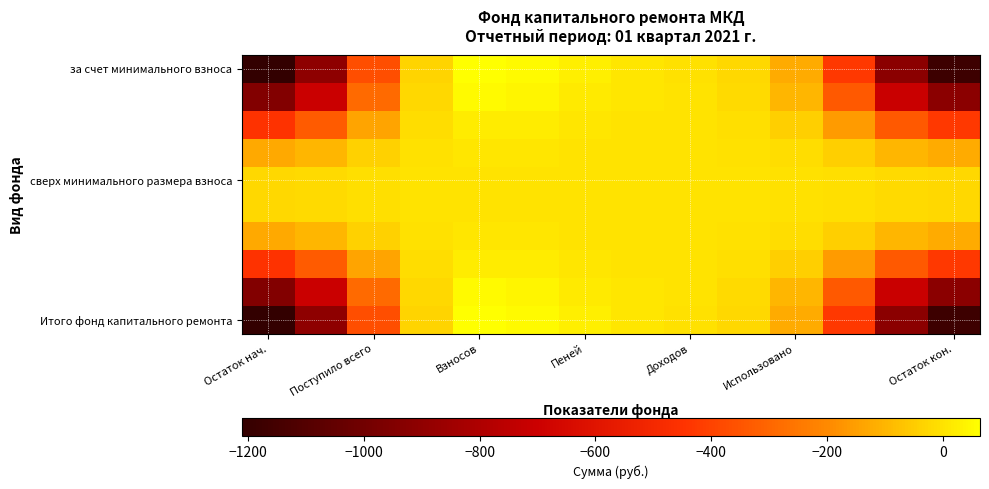

Which series has the largest range (max minus min)?

за счет минимального взноса